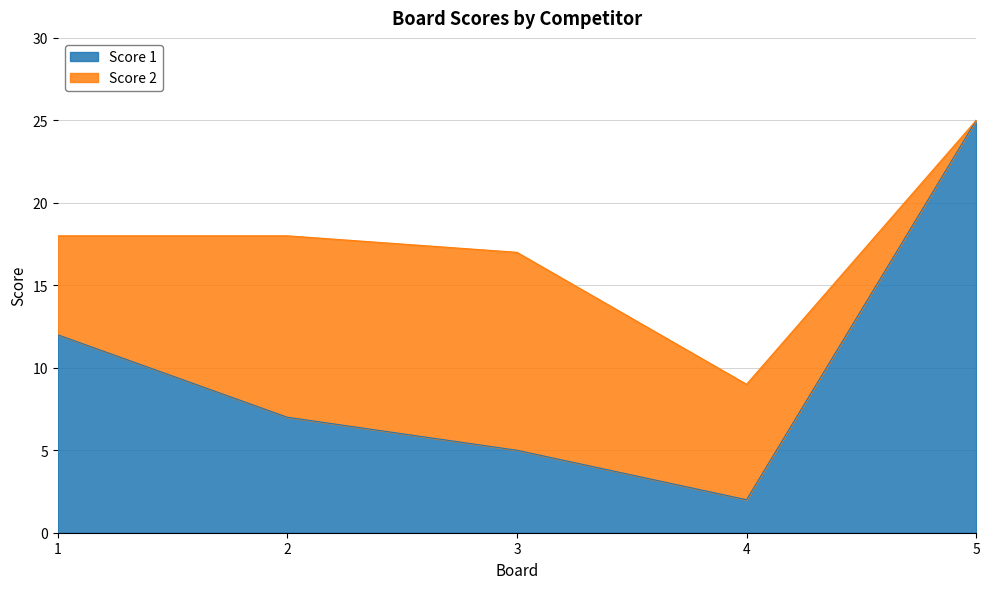

How many data points are less than 7?

2